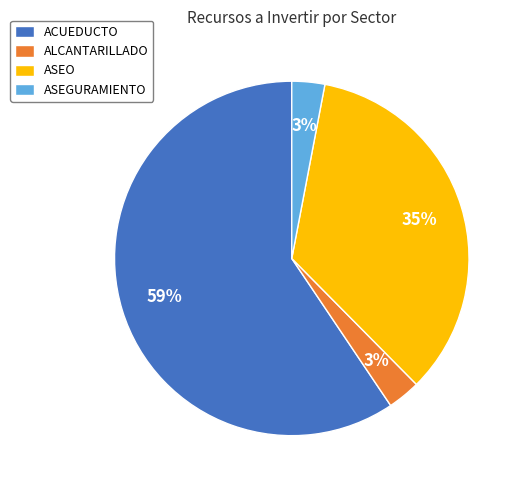

Is there a majority slice in this chart?

Yes